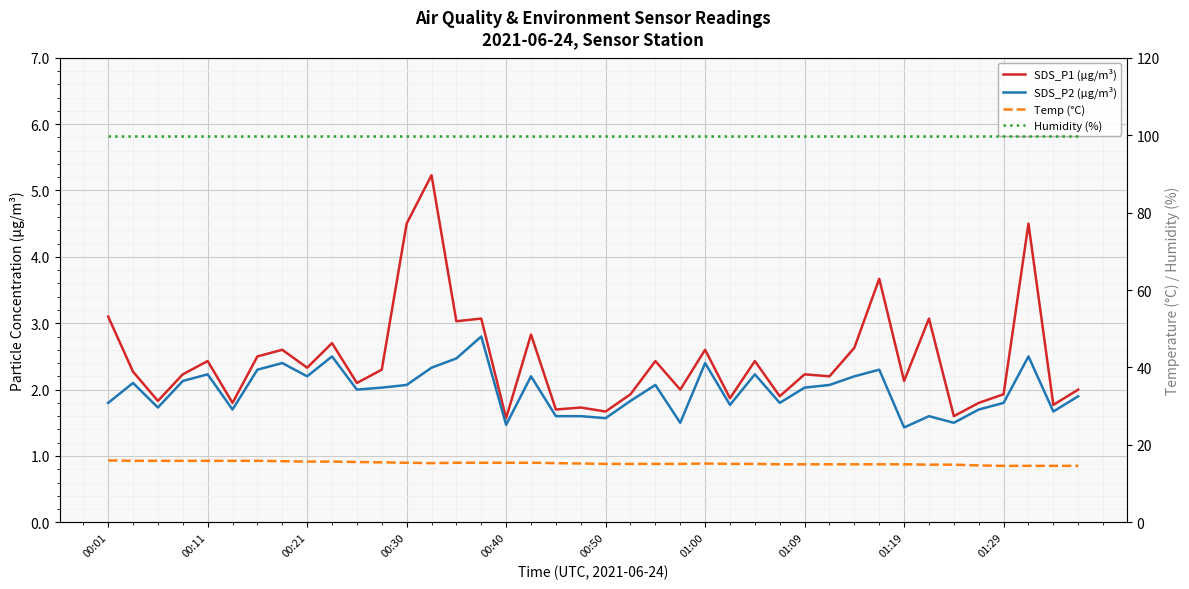

What is the approximate value of Temp (°C) at 00:50?

15.1